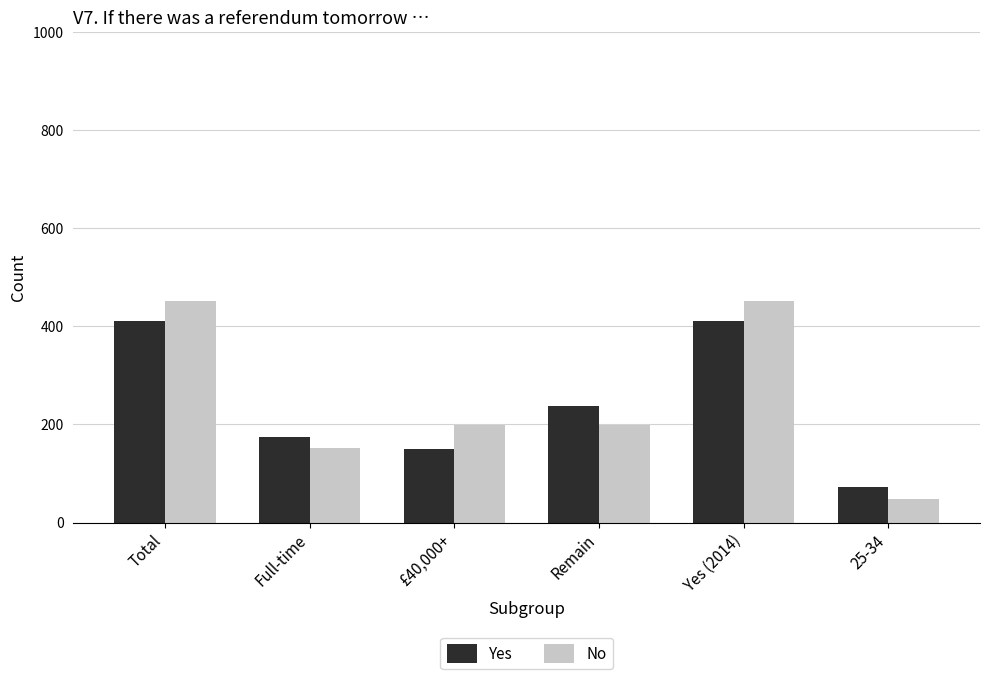

How many bars are there in each group?

2